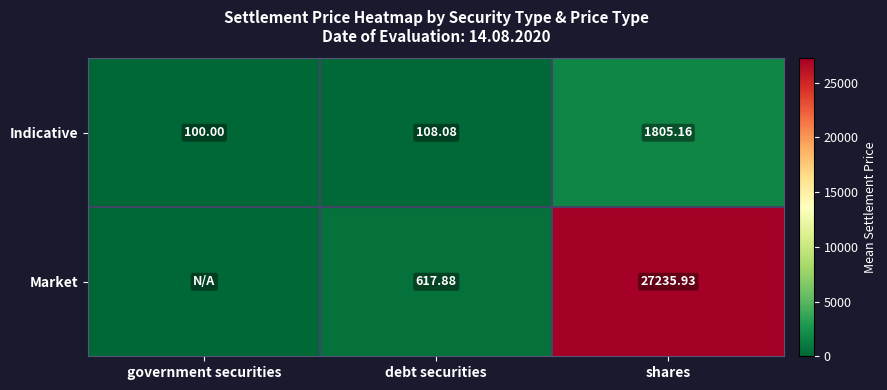

At which label is Indicative closest to 952?

debt securities